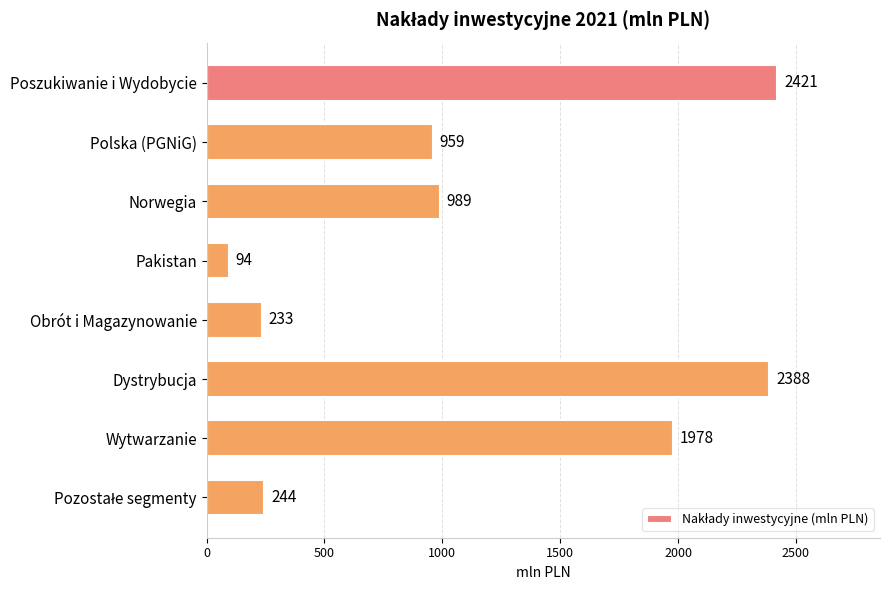

How many bars are there in total?

8